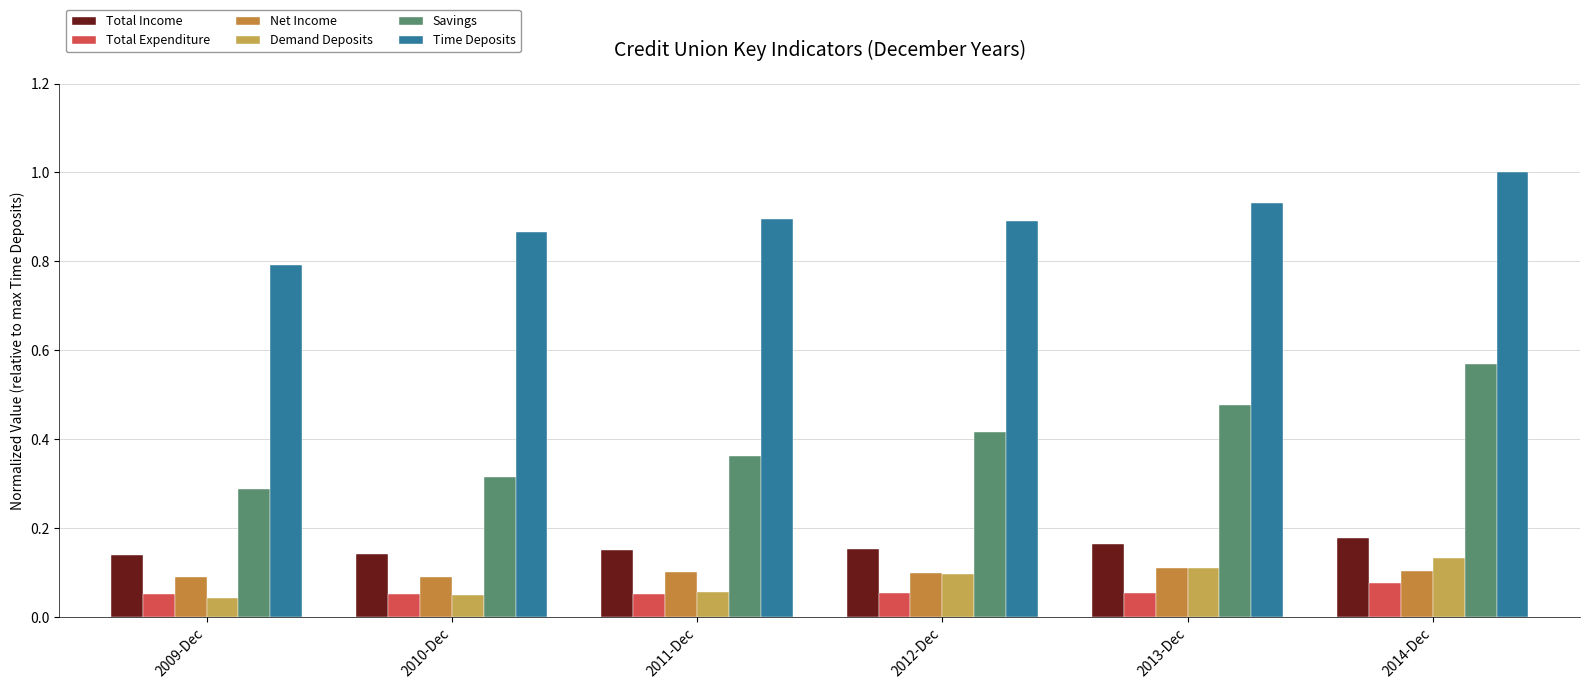

What is the value of the Total Expenditure bar at the 1st from the left?

0.1